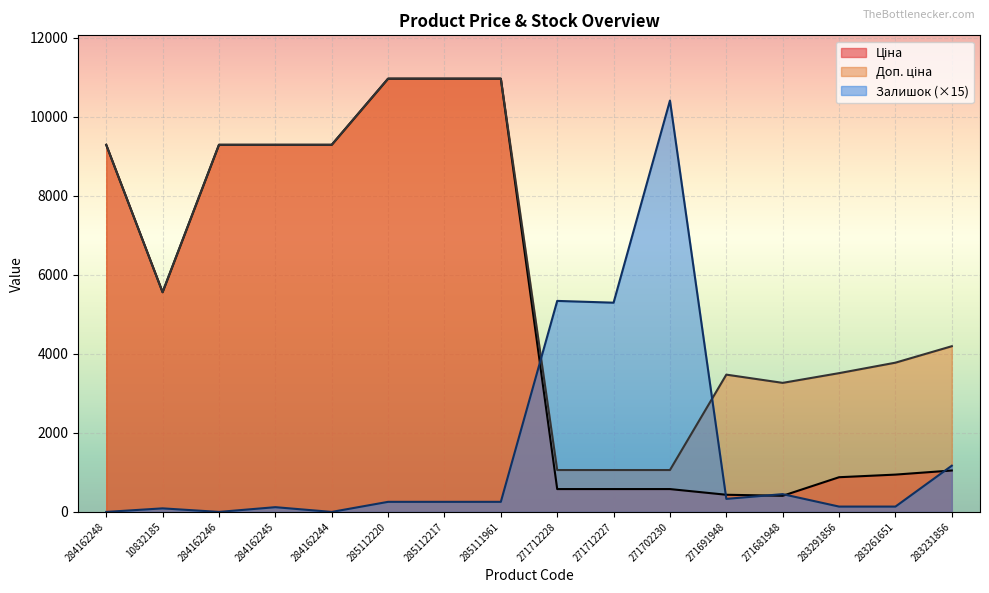

True or false: Залишок has a value of 450.0 at 271681948.

True